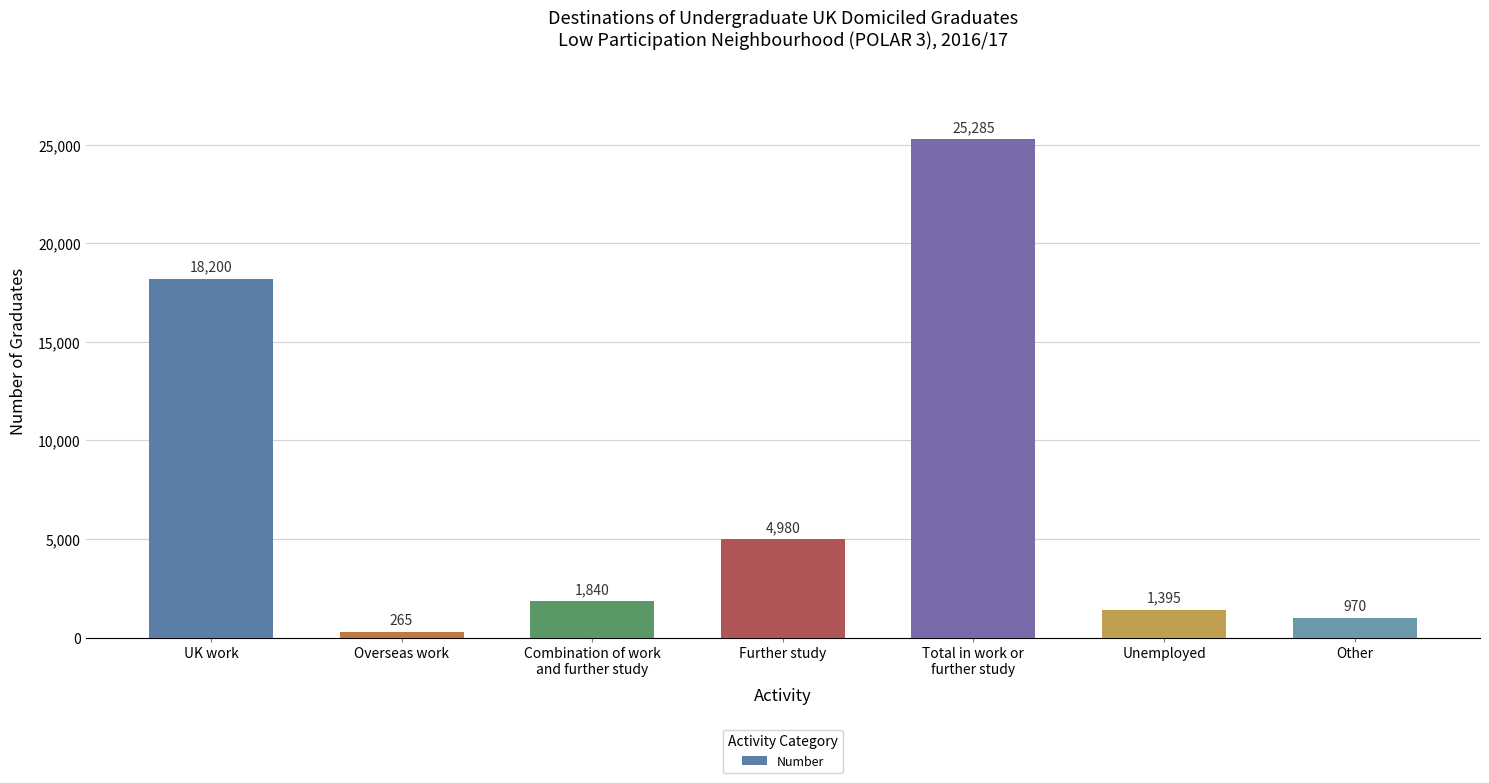

Reading left to right, what are all the values shown in this chart?

18200	265	1840	4980	25285	1395	970